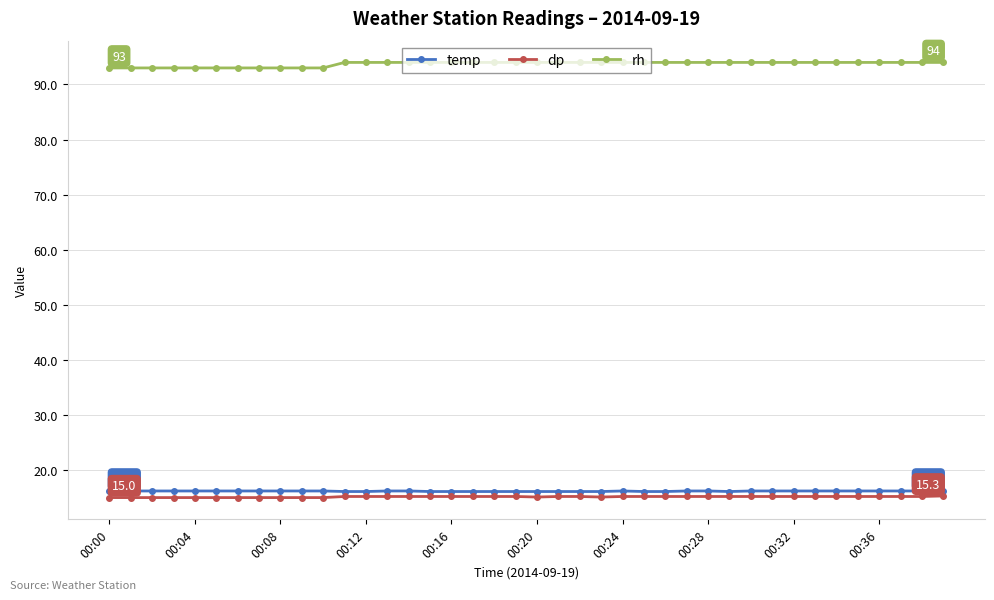

Which series has the largest total across all categories?

rh